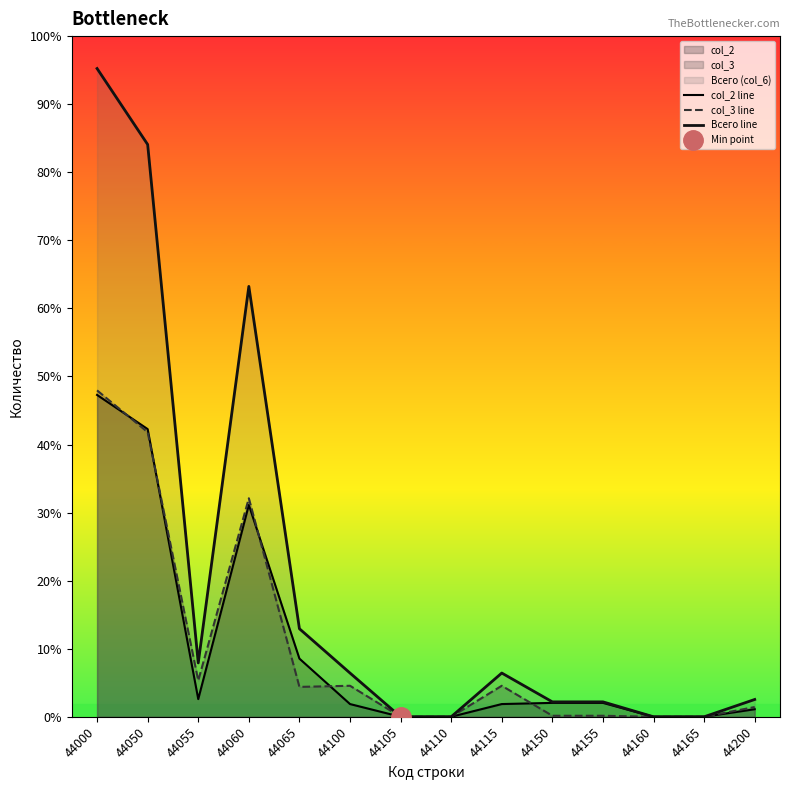

True or false: col_3 line has more than 2 interior local peaks.

True